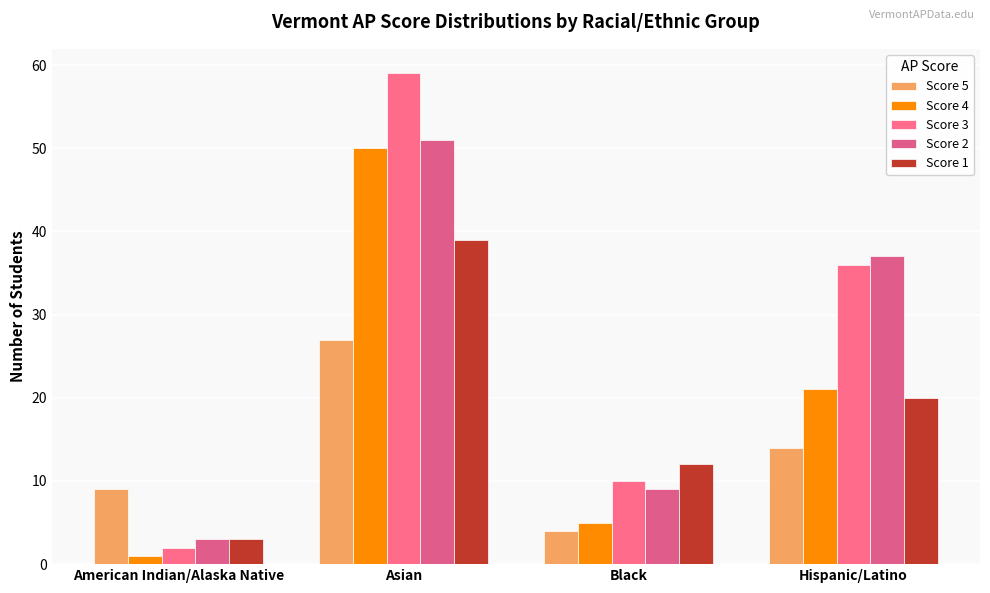

What is the minimum value shown in the chart?

1